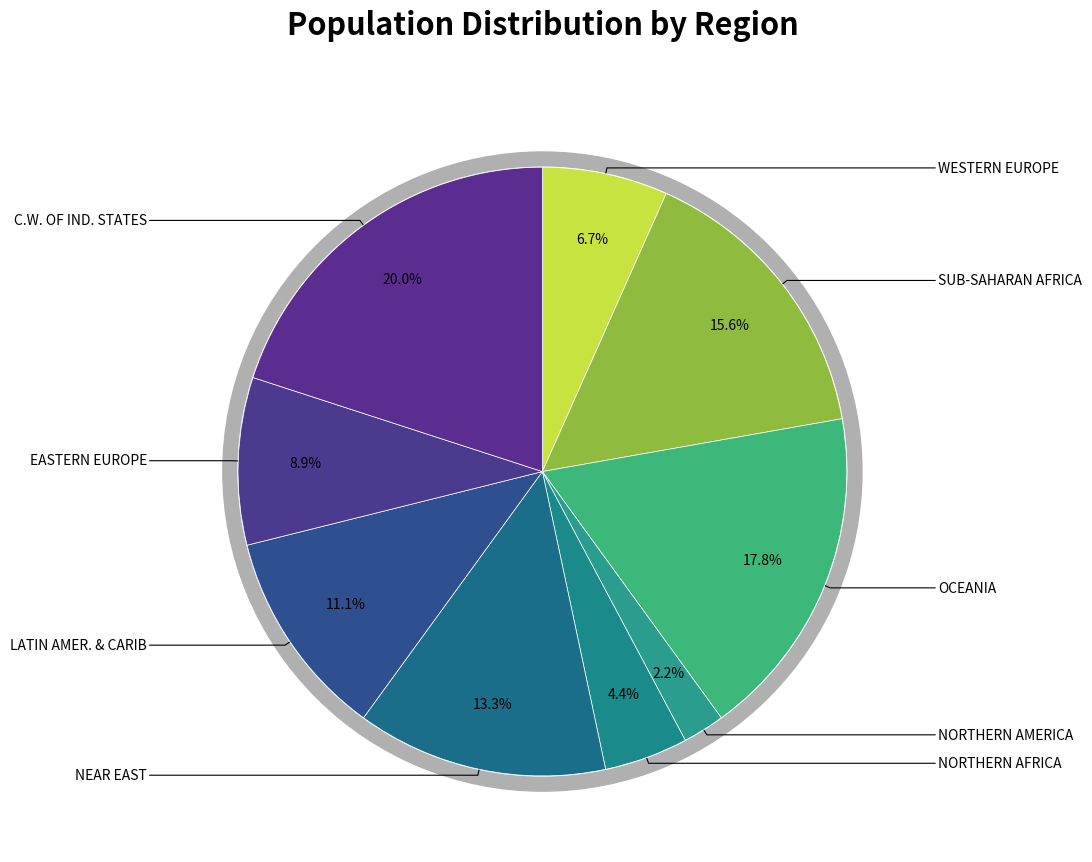

What percentage do 7 and 3 together represent?

11.1%